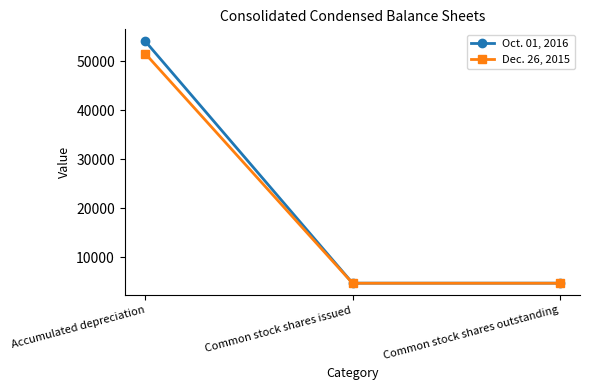

Reading left to right, transcribe all the data shown in this chart.

Oct. 01, 2016: Accumulated depreciation=54060	Common stock shares issued=4739	Common stock shares outstanding=4739
Dec. 26, 2015: Accumulated depreciation=51538	Common stock shares issued=4725	Common stock shares outstanding=4725